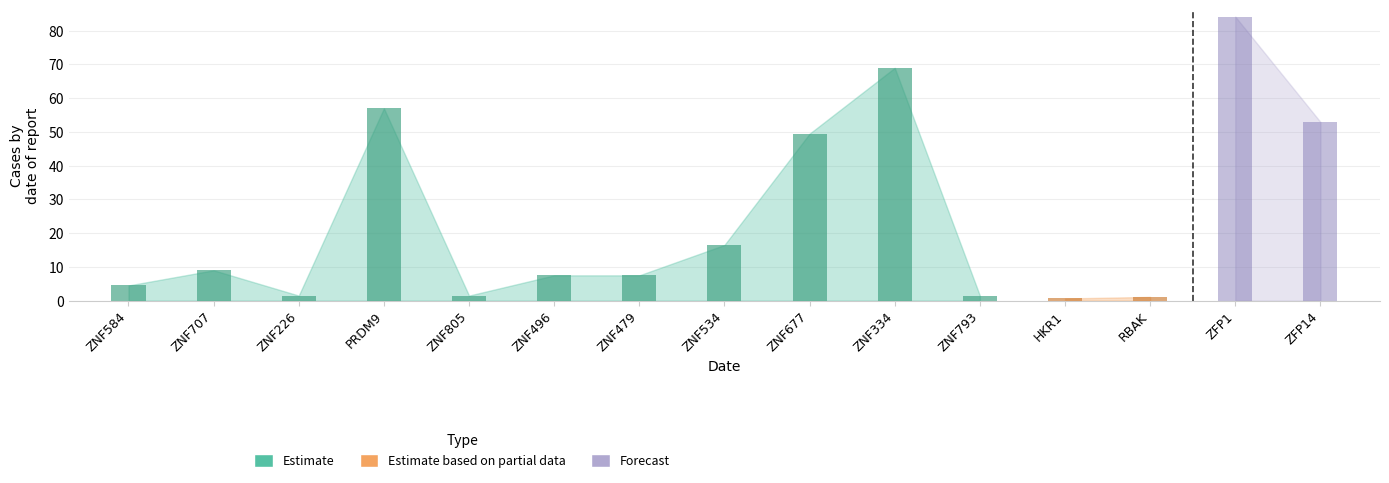

True or false: Estimate has a value of 25.6 at PRDM9.

False